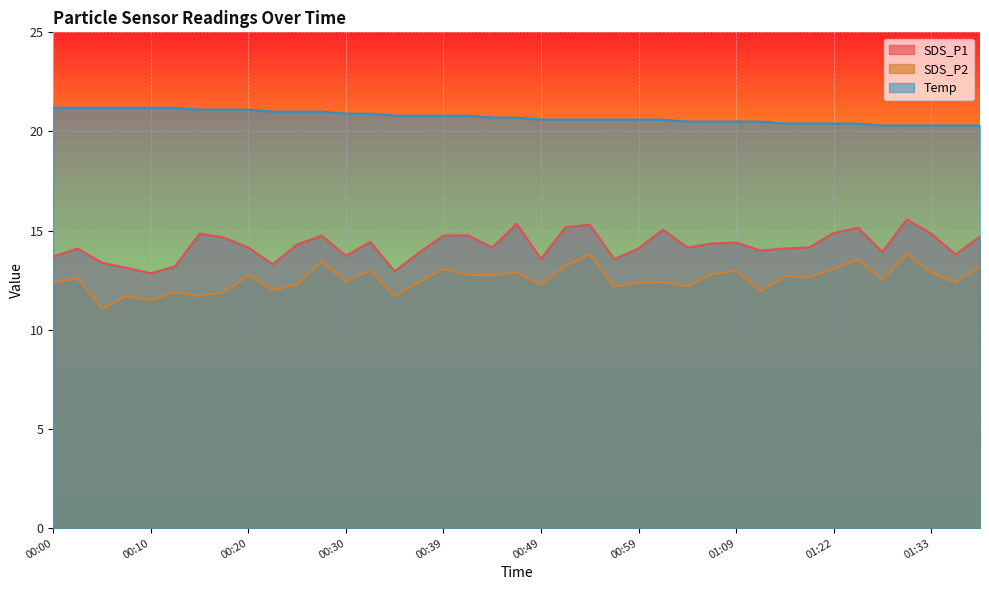

What is the label of the 27th point from the left?

01:04